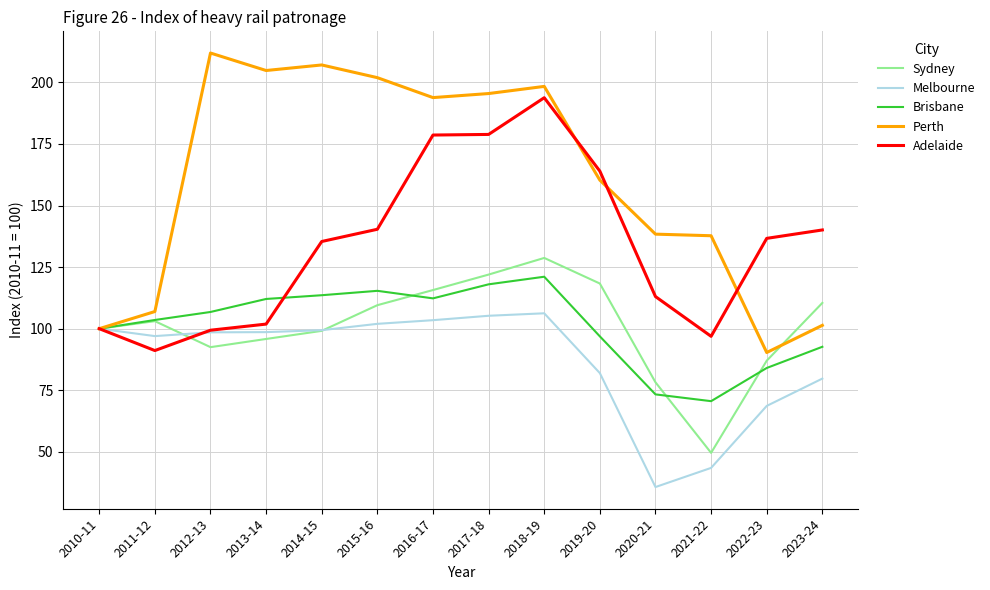

What are all the series names shown in the legend?

Sydney, Melbourne, Brisbane, Perth, Adelaide